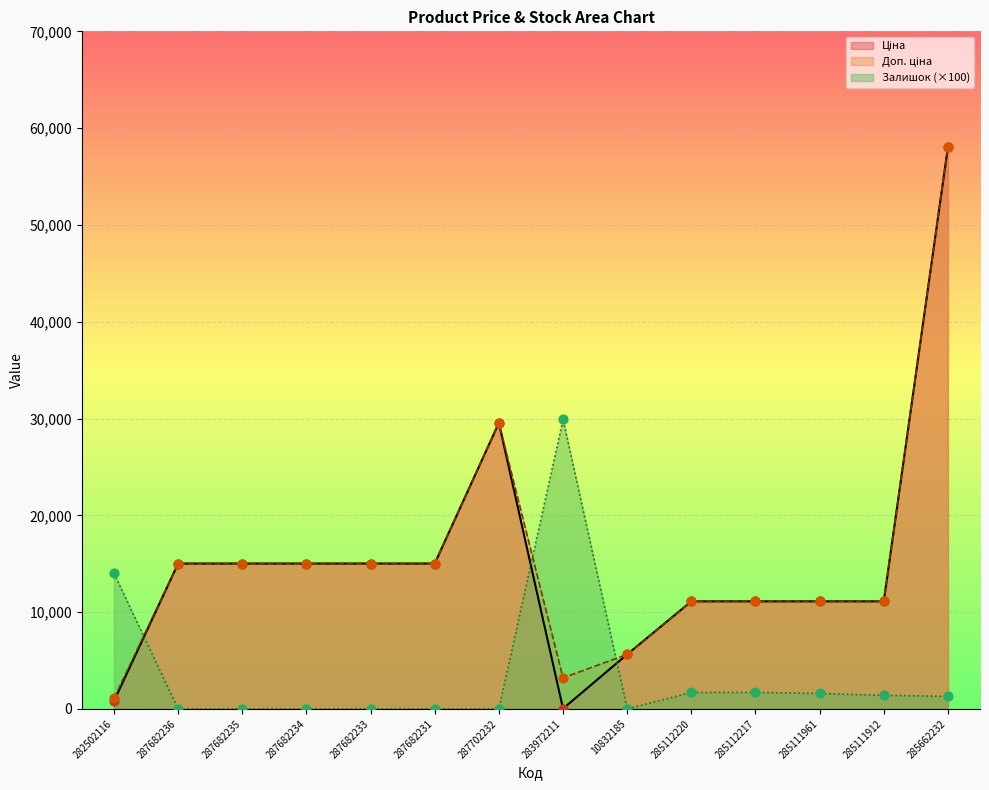

At which category is the sum across all series the highest?

285662232